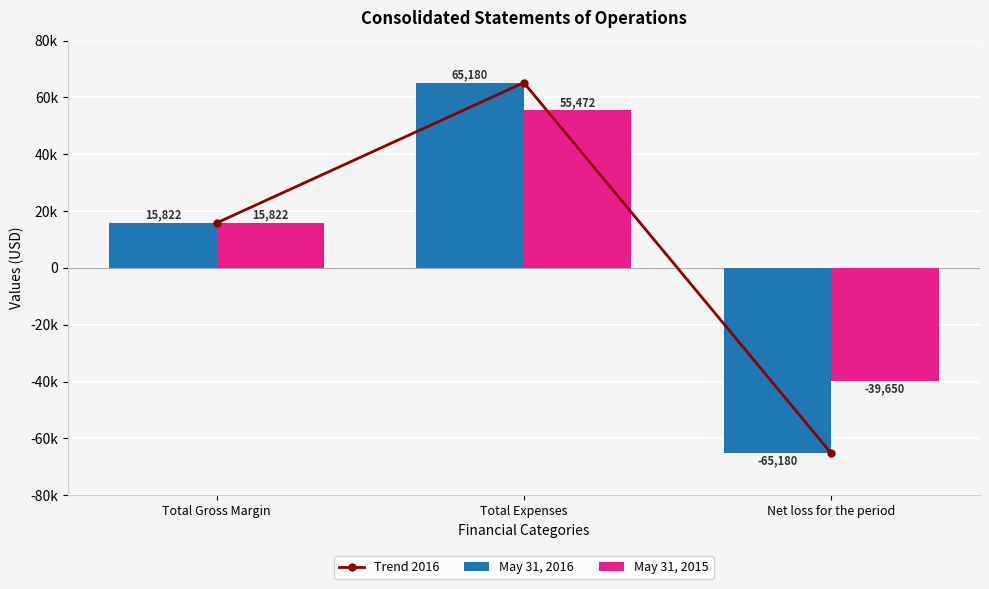

How many positive values does the May 31, 2016 series have?

2